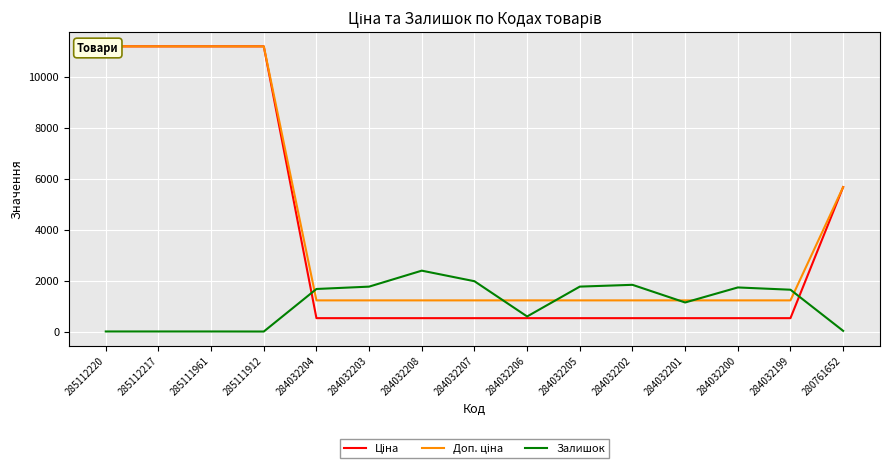

Which has a higher value, 284032201 or 285111961?

285111961